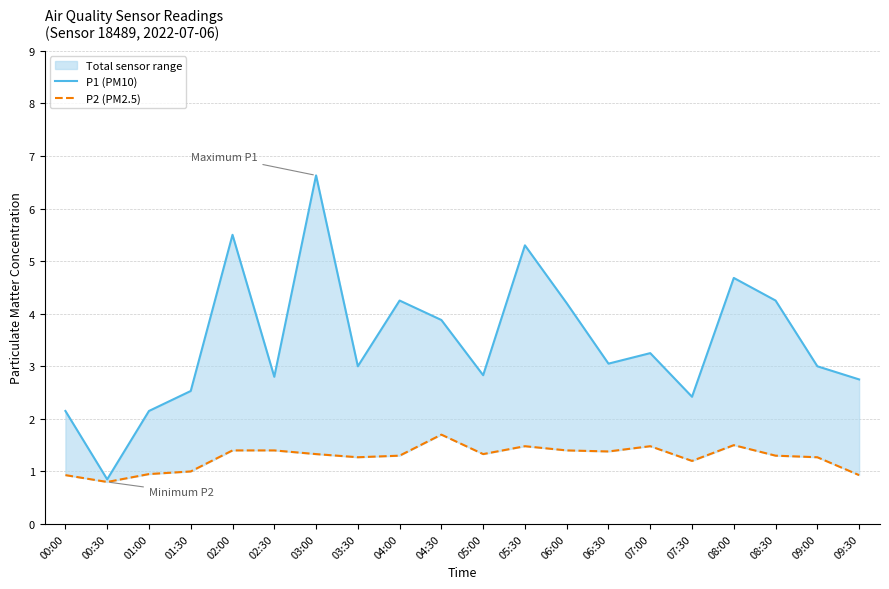

What position from the right is 07:30?

5